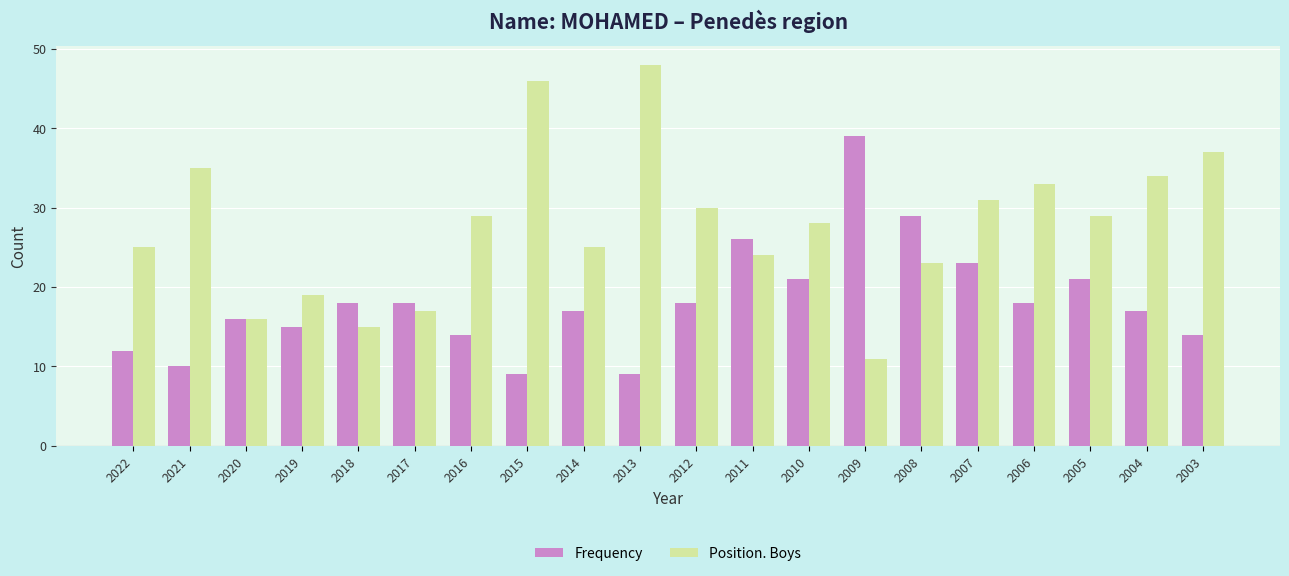

Reading right to left, transcribe all the data shown in this chart.

Frequency: 14	17	21	18	23	29	39	21	26	18	9	17	9	14	18	18	15	16	10	12
Position. Boys: 37	34	29	33	31	23	11	28	24	30	48	25	46	29	17	15	19	16	35	25